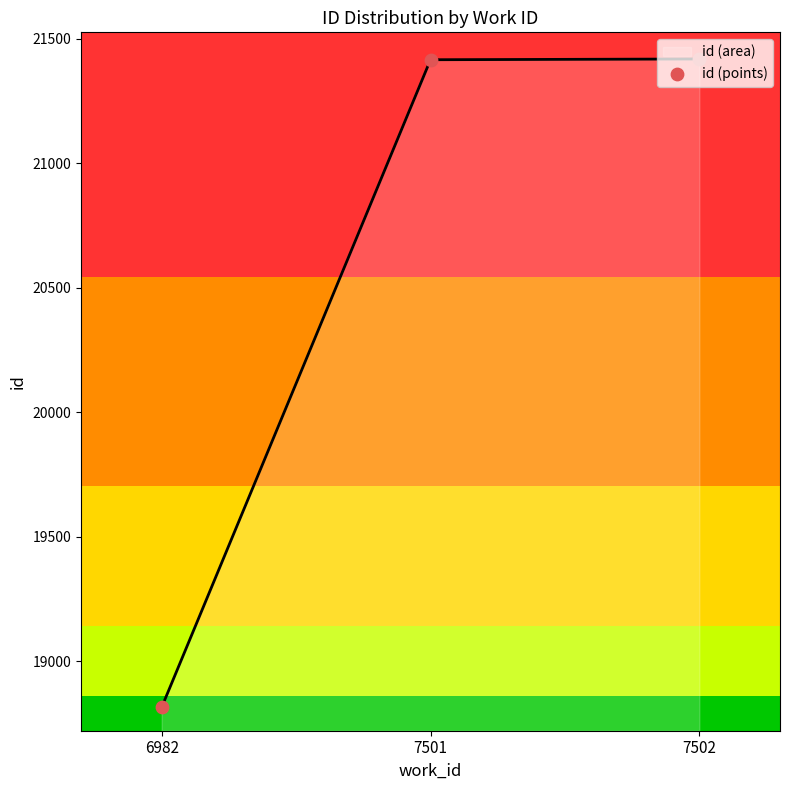

What is the change in value from 6982 to 7501?

+2602.0